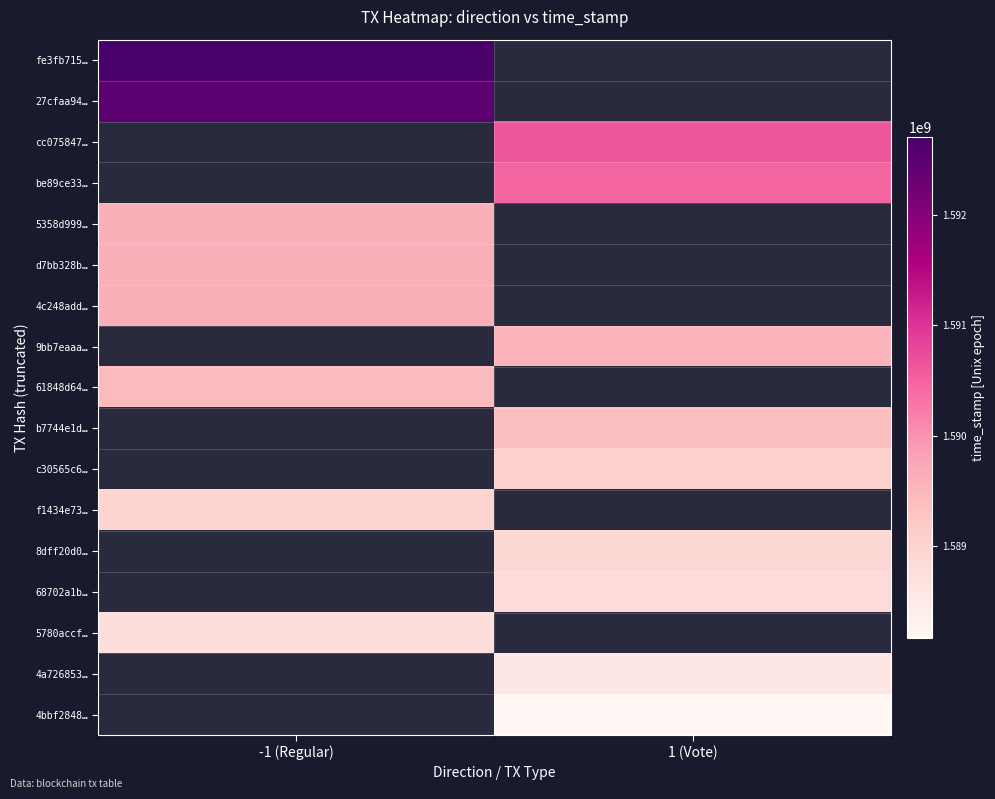

At which category does the chart reach its peak across all series?

-1 (Regular)